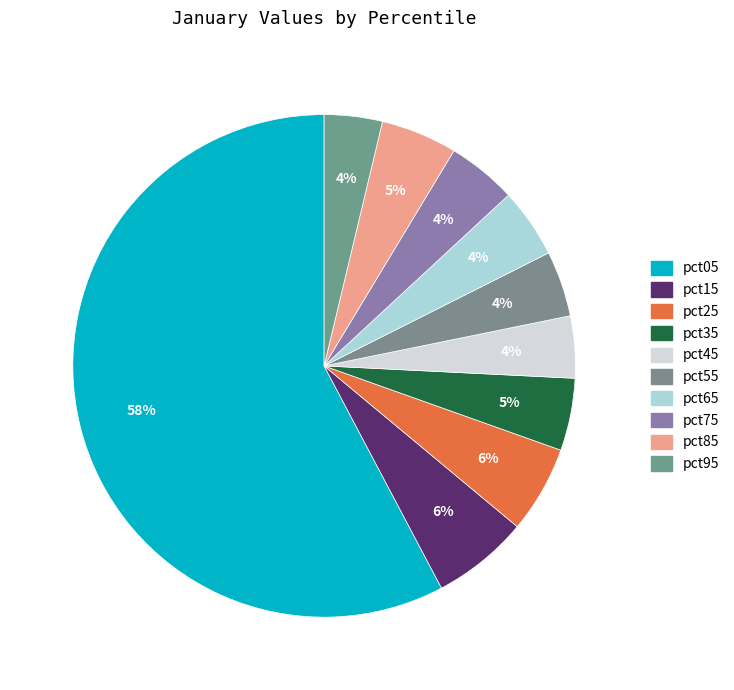

How many segments does this pie chart have?

10